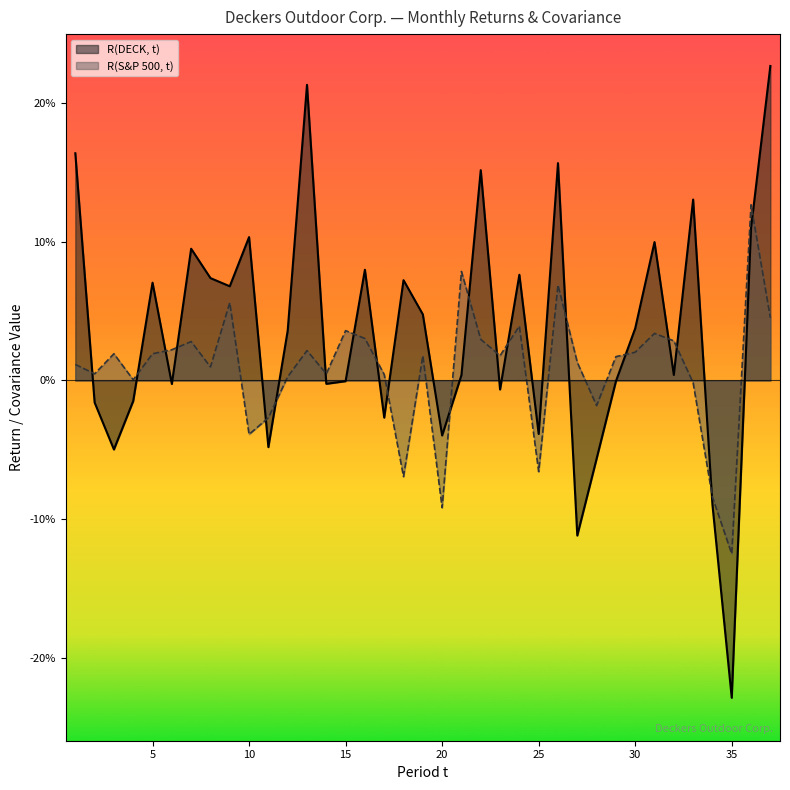

Where is R(S&P 500, t) nearest to the value 0?

4